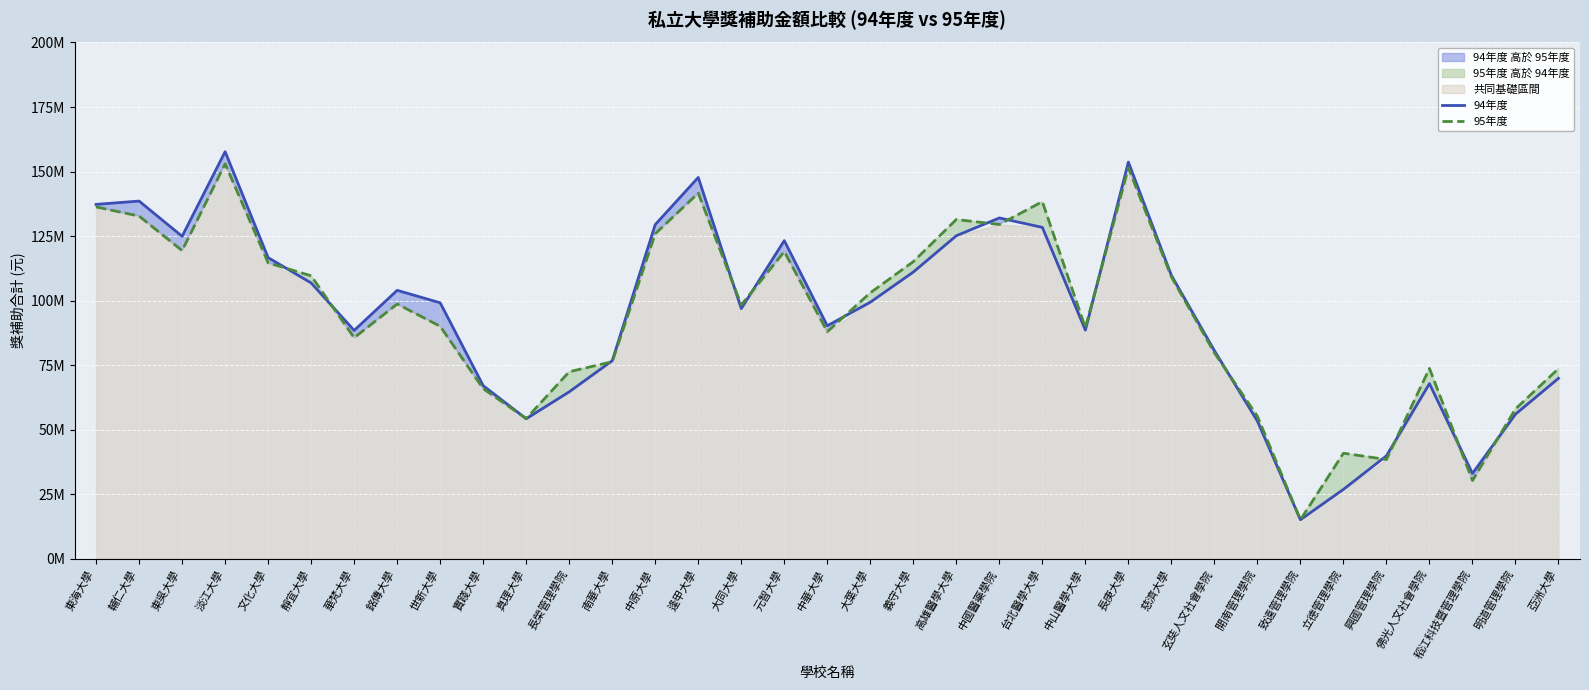

What position from the right is 興國管理學院?

5